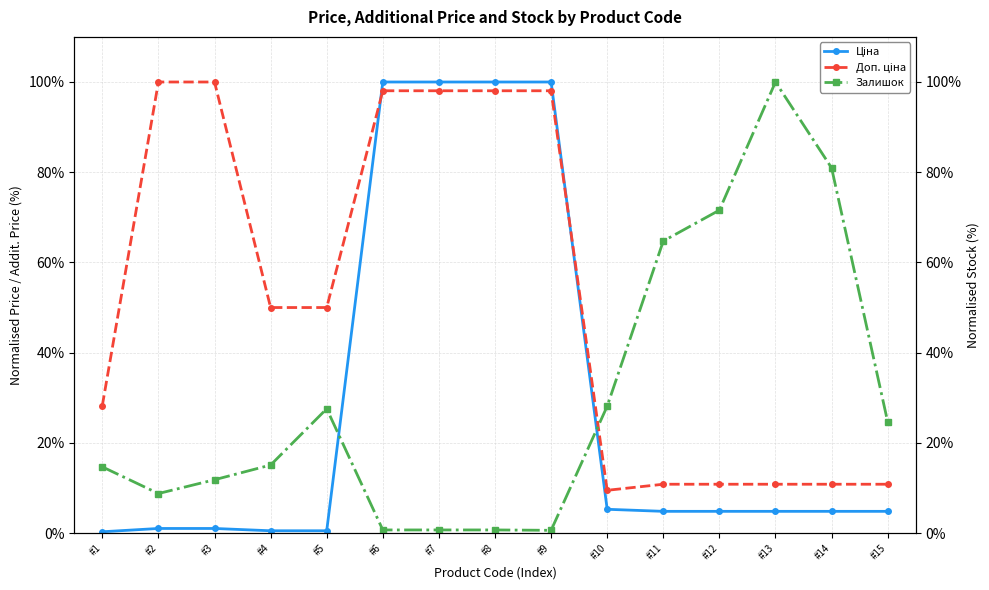

True or false: Доп. ціна has a value of 50.0 at #4.

True